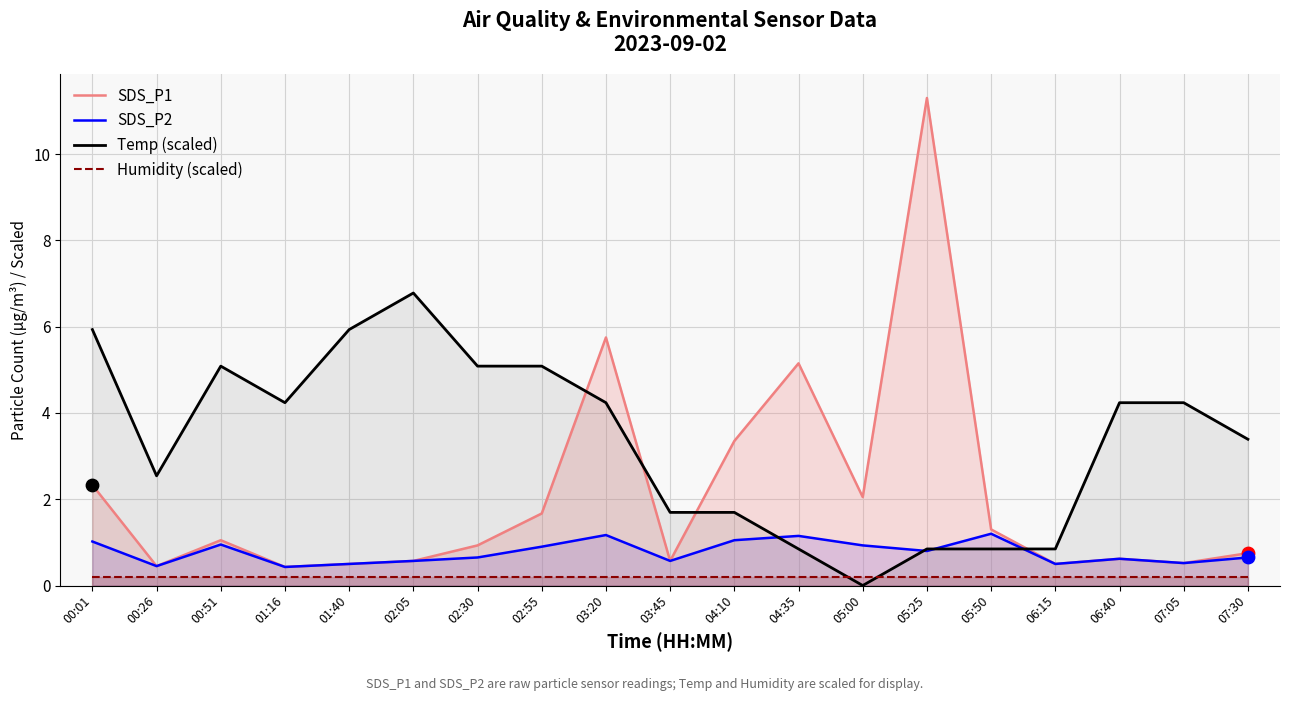

What are all the series names shown in the legend?

SDS_P1, SDS_P2, Temp (scaled), Humidity (scaled)